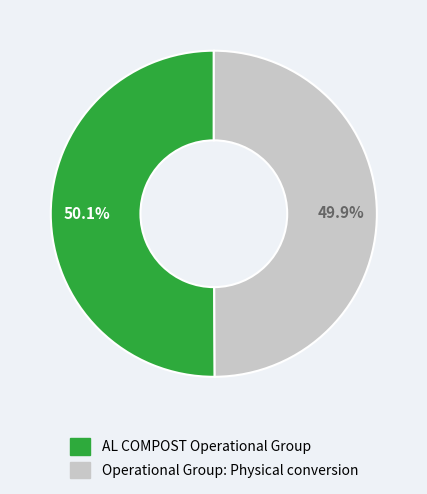

Is there any slice that represents more than half of the pie?

Yes